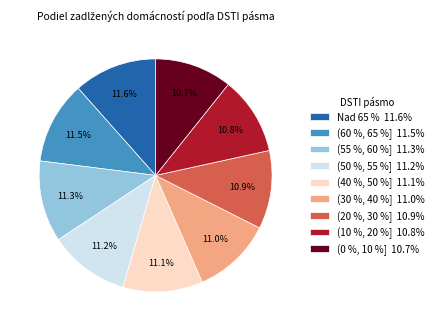

How many slices are in this pie chart?

9